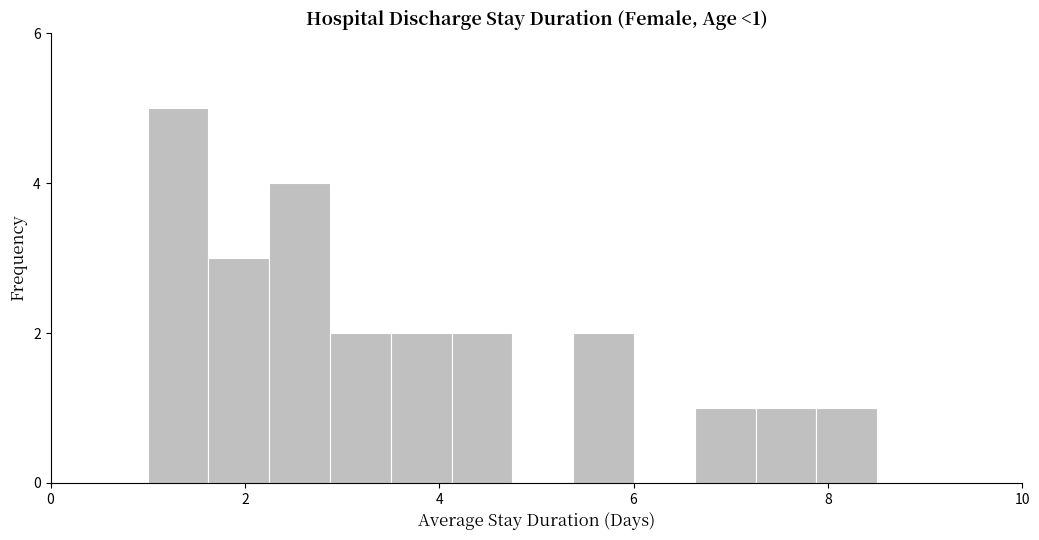

Read against the x-axis, roughly where is the centre of the tallest bar?

1.4